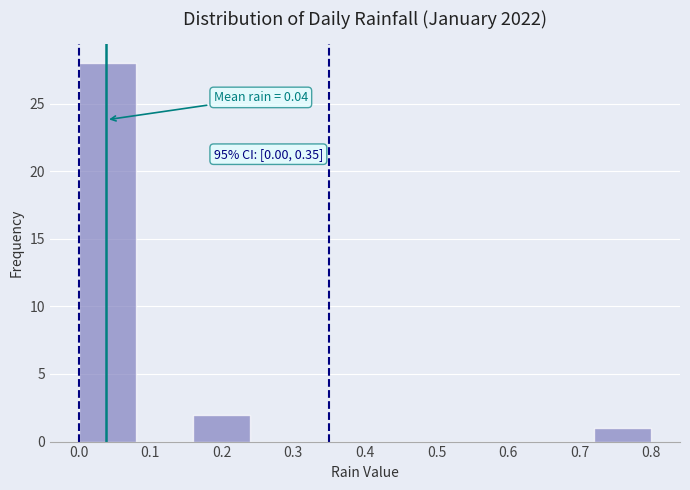

Which range on the x-axis has the tallest bar?

0.00 to 0.08